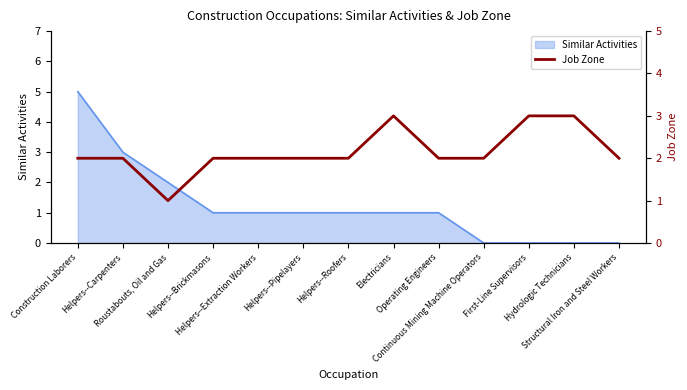

Reading left to right, what are all the values shown in this chart?

2	2	1	2	2	2	2	3	2	2	3	3	2